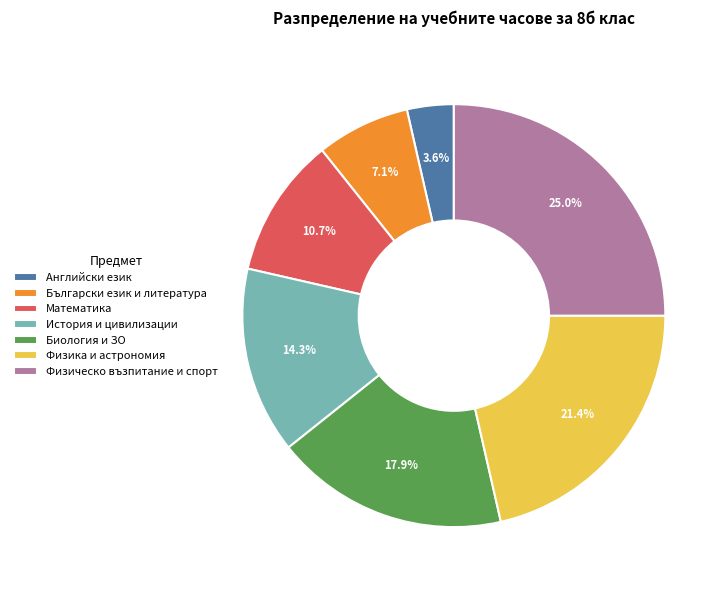

Is there a majority slice in this chart?

No